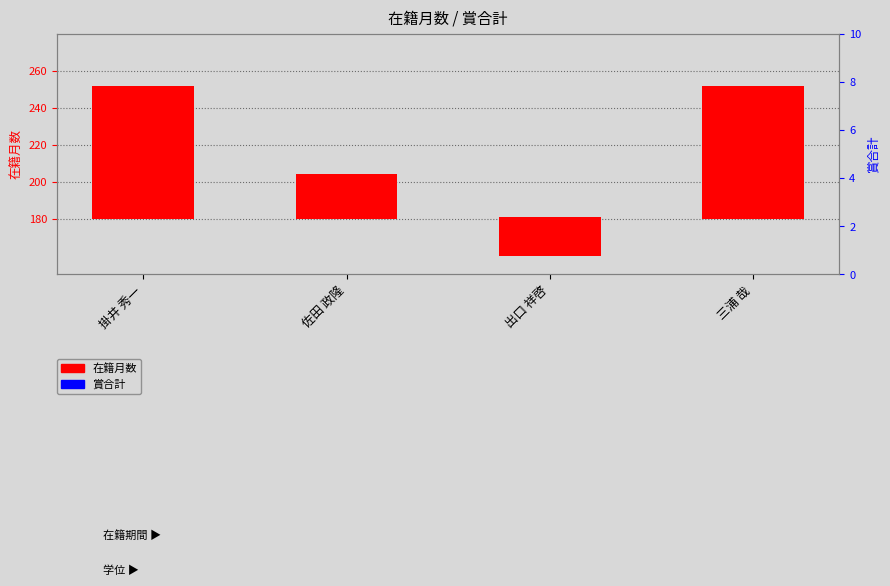

At which category does the chart reach its peak across all series?

掛井 秀一